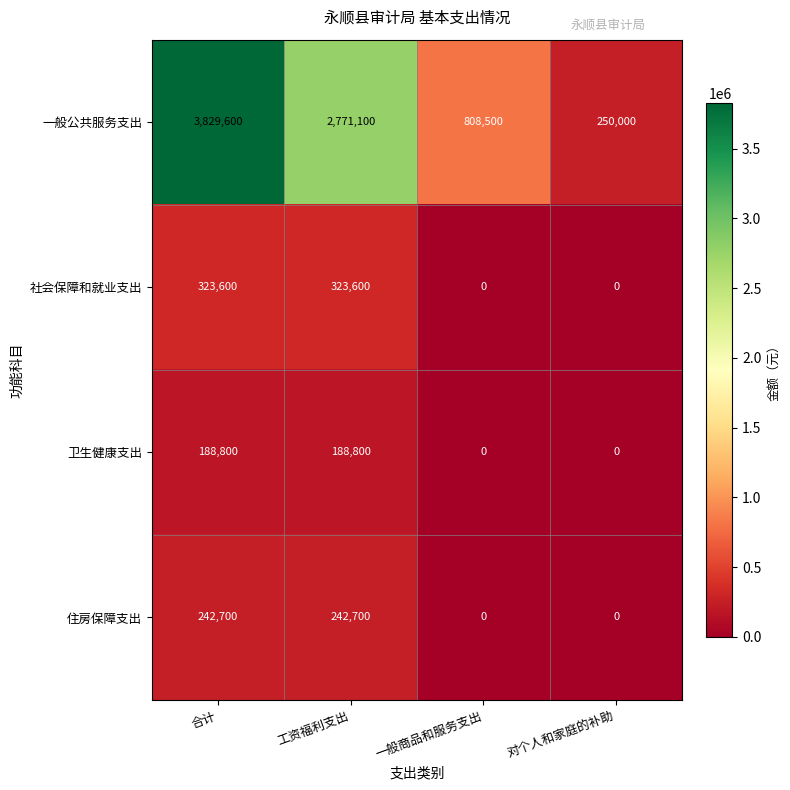

What is the average value of the 住房保障支出 series?

121350